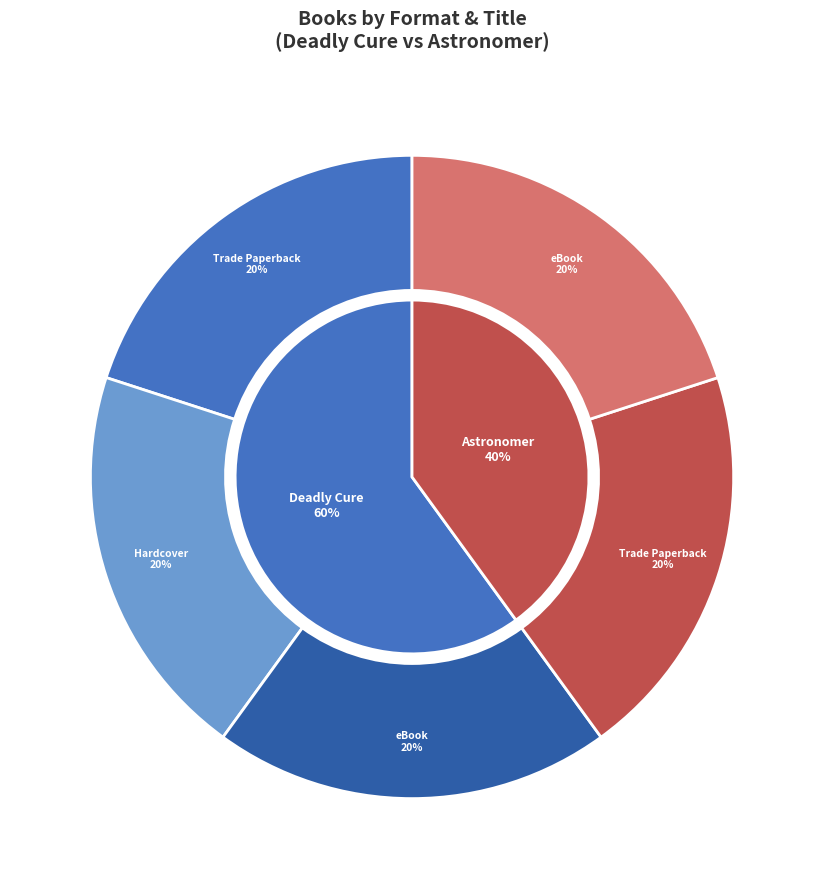

The Deadly Cure (Trade Paperback) slice represents 20% of the pie. True or false?

True